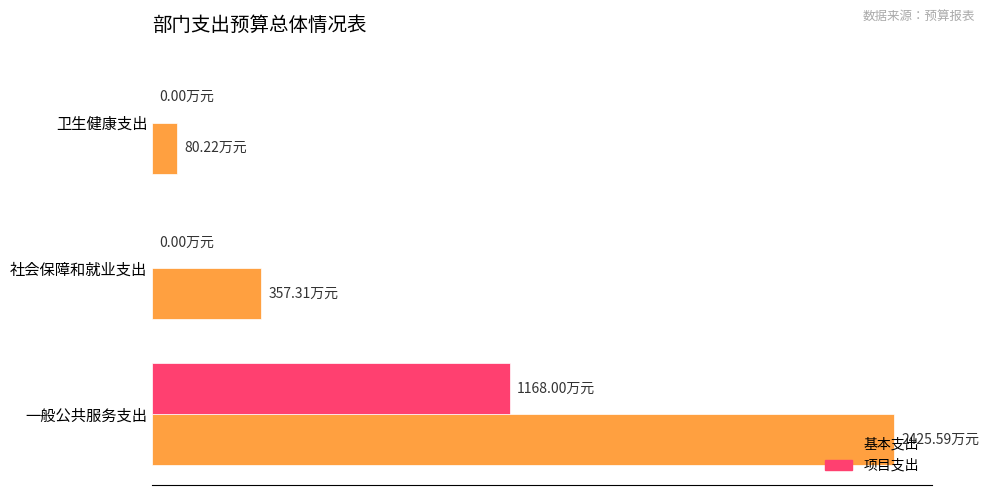

What are all the series names shown in the legend?

基本支出, 项目支出